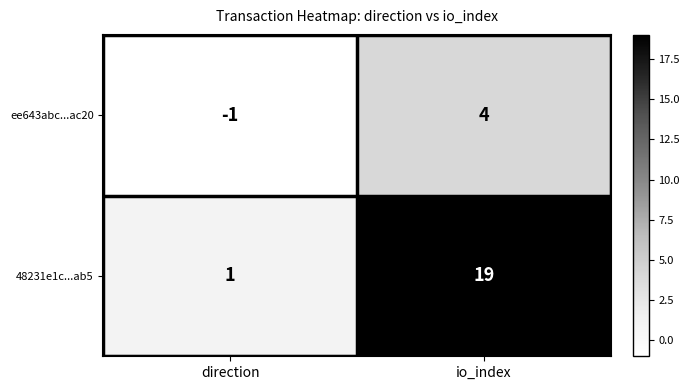

What is the highest value of the ee643abc...ac20 series?

4